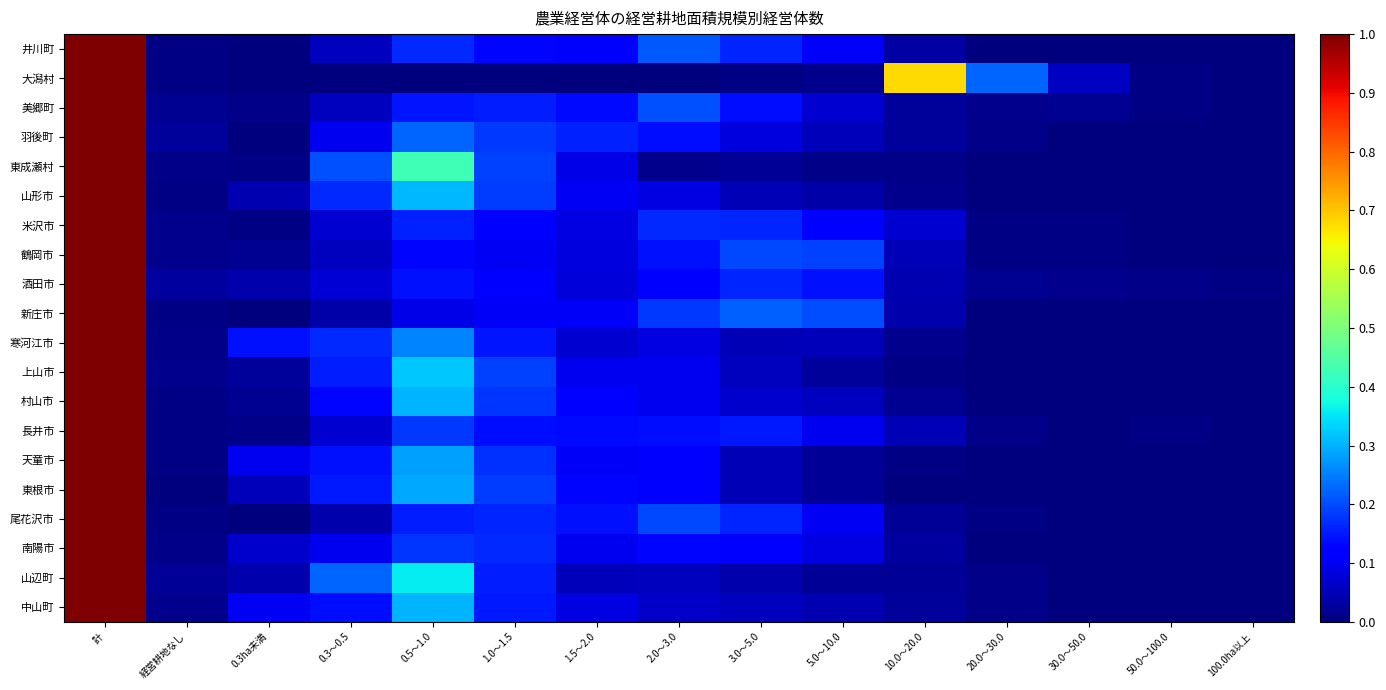

At 0.3ha未満, list the series in order from smallest to largest.

井川町, 新庄市, 羽後町, 尾花沢市, 大潟村, 米沢市, 東成瀬村, 美郷町, 長井市, 村山市, 鶴岡市, 上山市, 酒田市, 山辺町, 山形市, 東根市, 南陽市, 天童市, 中山町, 寒河江市